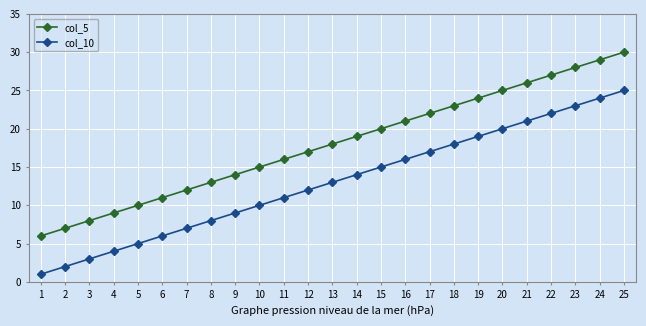

How many lines are shown in the chart?

2